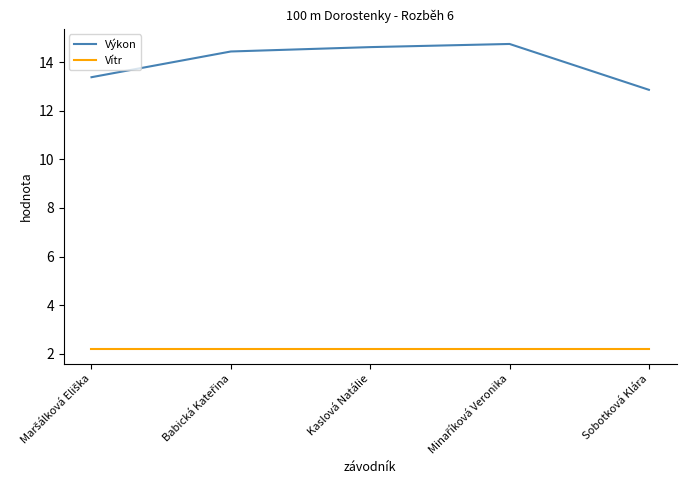

What is the total value across all series at Kaslová Natálie?

16.8